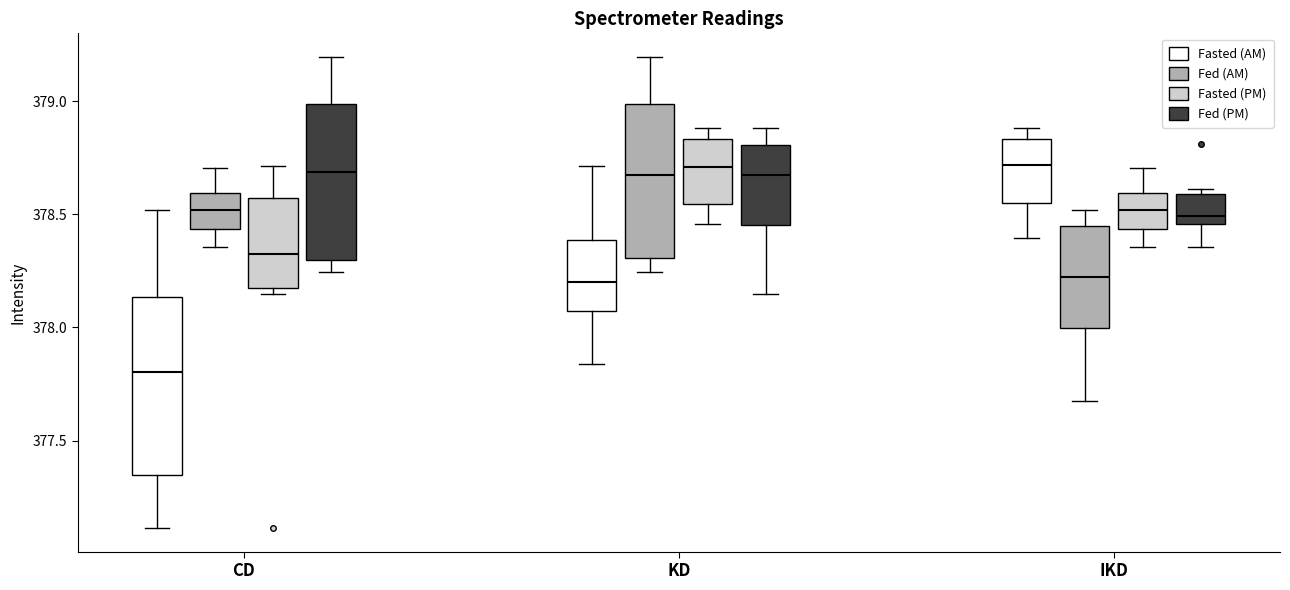

Reading left to right, transcribe this box plot: for each box, give where its median line is, the range the box spans, and where its two whiskers end, as read against the y-axis. The values are not printed on the chart, so give them approximately, as read against the axis.

CD (Fasted (AM)): median 377.80, box 377.35 to 378.15, whiskers 377.10 to 378.50
CD (Fed (AM)): median 378.50, box 378.45 to 378.60, whiskers 378.35 to 378.70
CD (Fasted (PM)): median 378.35, box 378.15 to 378.55, whiskers 378.15 (just below the box's lower edge) to 378.70
CD (Fed (PM)): median 378.70, box 378.30 to 379.00, whiskers 378.25 to 379.20
KD (Fasted (AM)): median 378.20, box 378.05 to 378.40, whiskers 377.85 to 378.70
KD (Fed (AM)): median 378.65, box 378.30 to 379.00, whiskers 378.25 to 379.20
KD (Fasted (PM)): median 378.70, box 378.55 to 378.85, whiskers 378.45 to 378.90
KD (Fed (PM)): median 378.65, box 378.45 to 378.80, whiskers 378.15 to 378.90
IKD (Fasted (AM)): median 378.70, box 378.55 to 378.85, whiskers 378.40 to 378.90
IKD (Fed (AM)): median 378.20, box 378.00 to 378.45, whiskers 377.70 to 378.50
IKD (Fasted (PM)): median 378.50, box 378.45 to 378.60, whiskers 378.35 to 378.70
IKD (Fed (PM)): median 378.50, box 378.45 to 378.60, whiskers 378.35 to 378.60 (just above the box's upper edge)